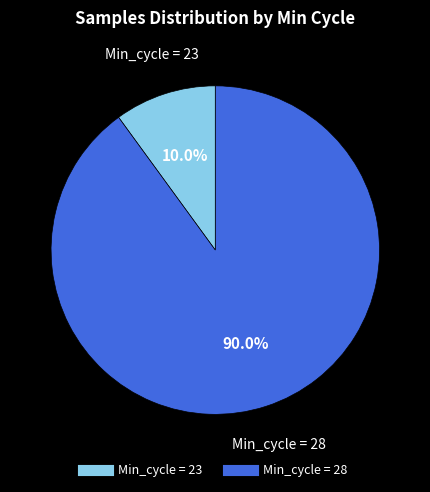

Is there any slice that represents more than half of the pie?

Yes